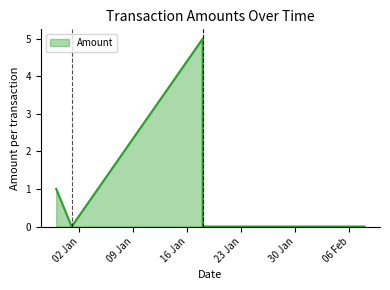

Count the number of categories in the chart.

6